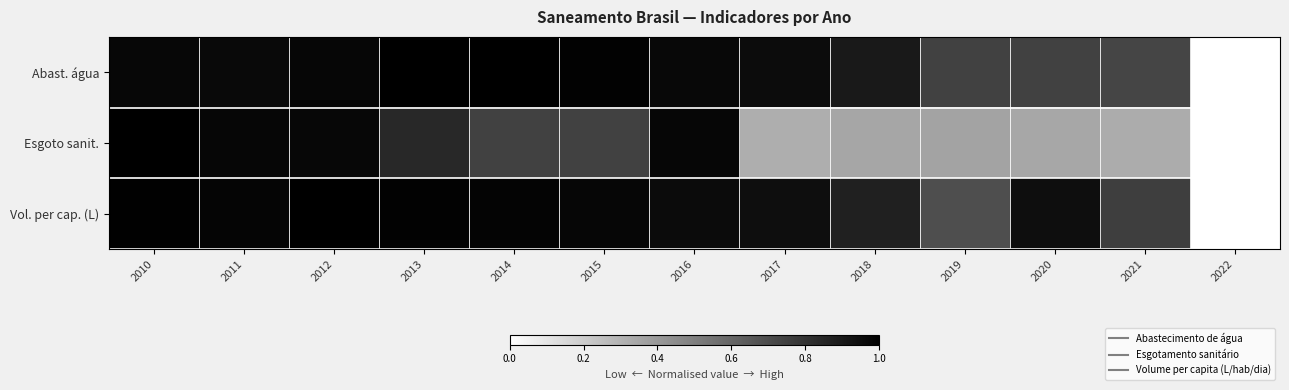

Which has a higher value, 2015 or 2012?

2015